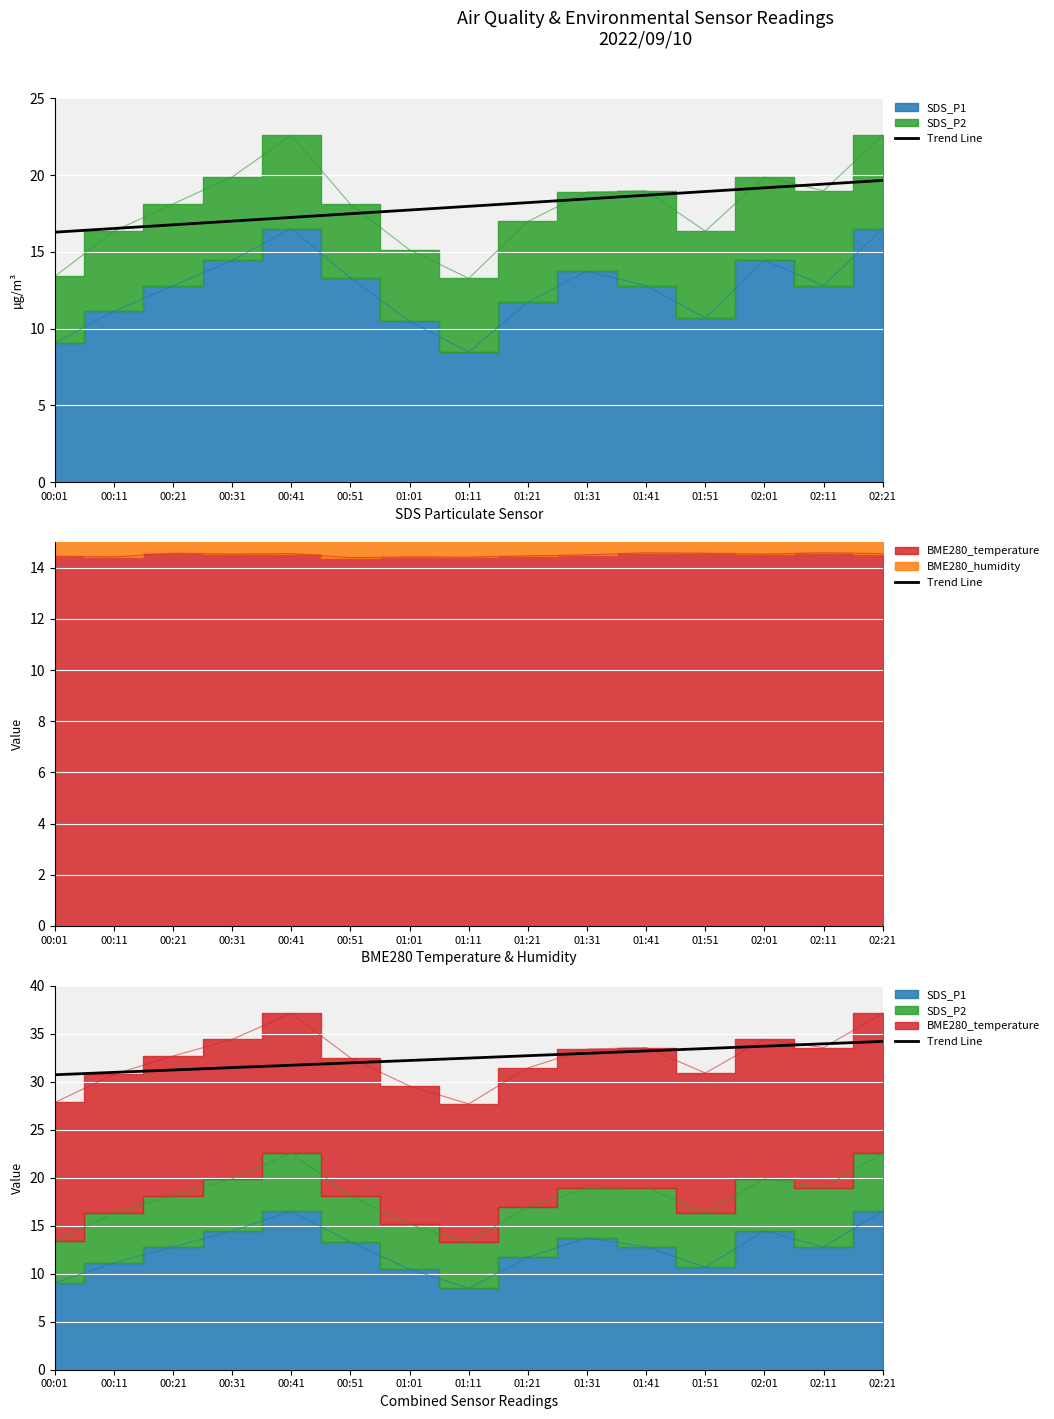

Which label corresponds to the largest value in the chart?

02:21